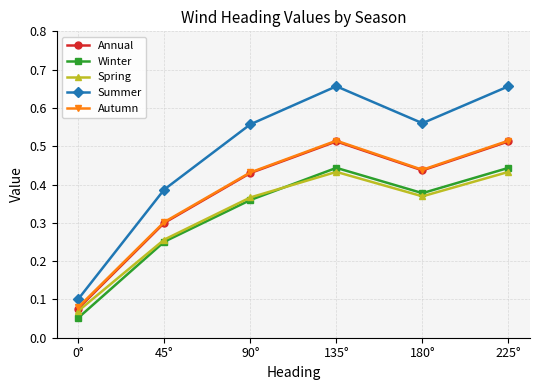

Between 0° and 180°, which series saw the biggest shift?

Summer